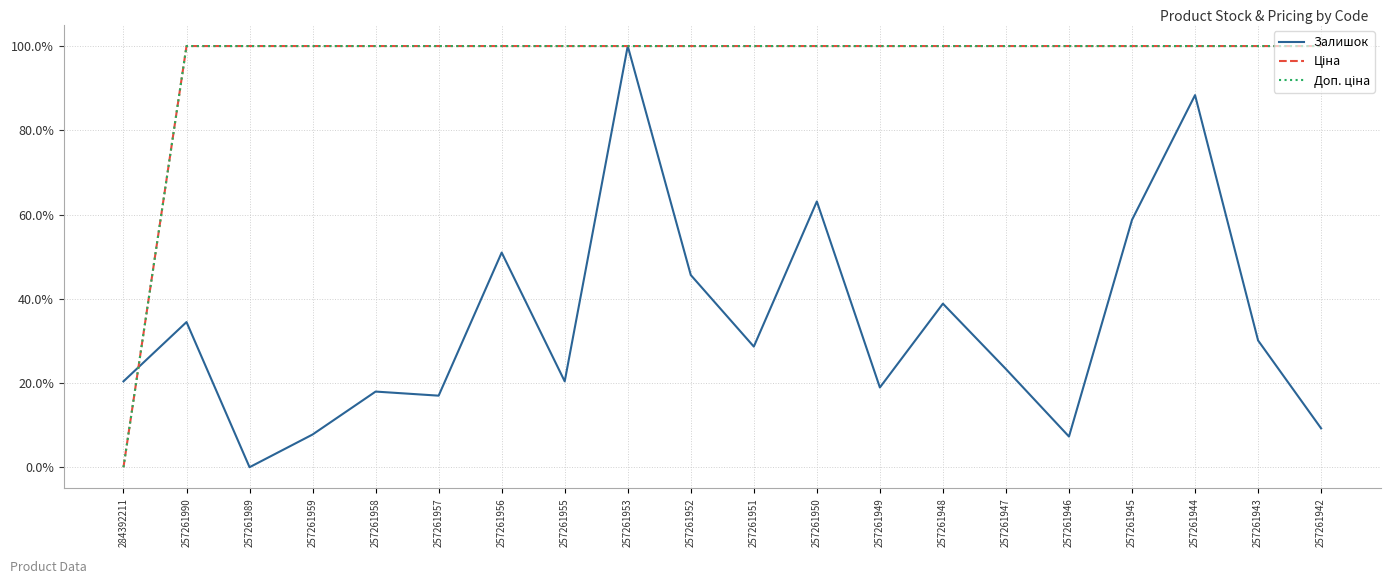

Does the chart have visible grid lines?

Yes